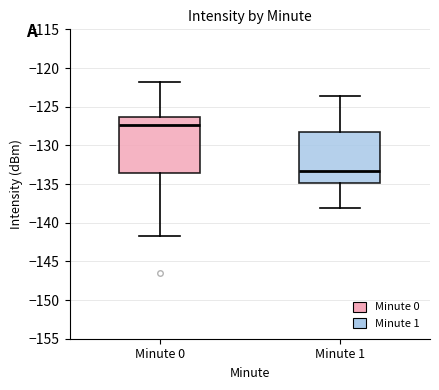

Comparing the boxes themselves (not the whiskers), which one is the tallest?

Minute 0